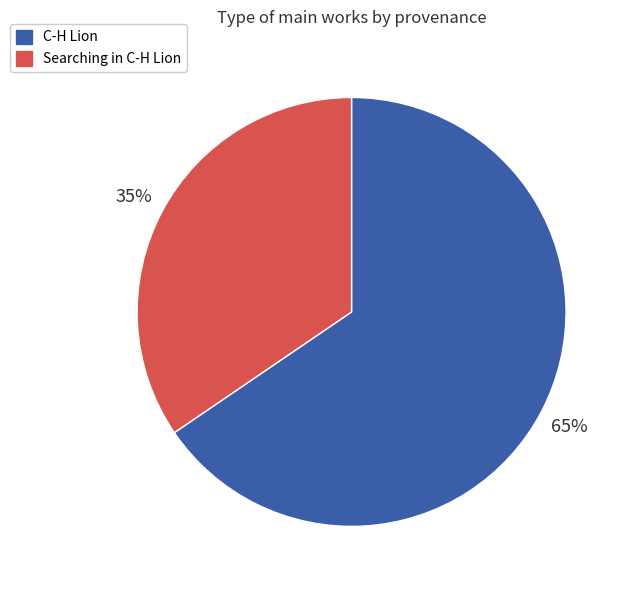

What percentage is the Searching in C-H Lion slice, to the nearest percent?

35%